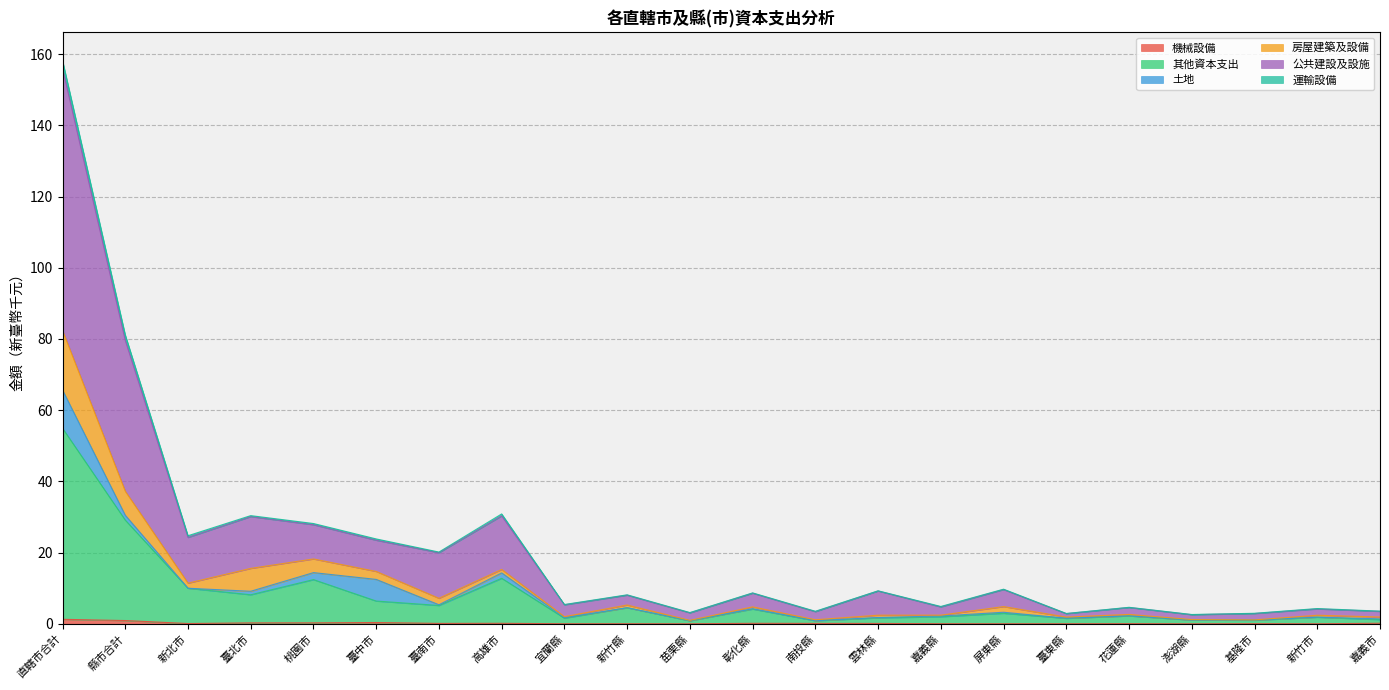

At which category is the sum across all series the highest?

直轄市合計